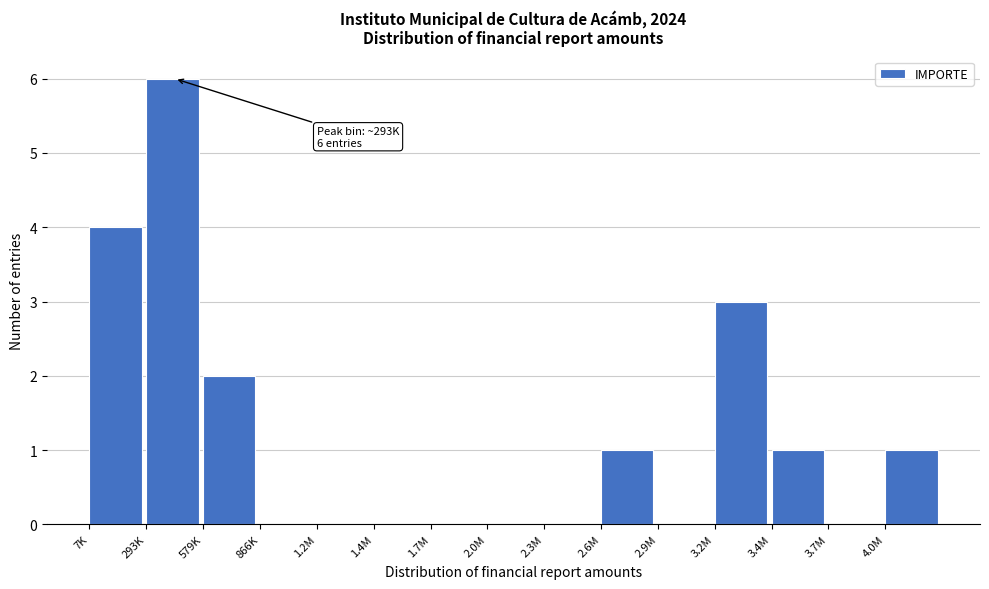

Reading left to right, extract all data points from this chart.

7K=4	293K=6	579K=2	866K=0	1.2M=0	1.4M=0	1.7M=0	2.0M=0	2.3M=0	2.6M=1	2.9M=0	3.2M=3	3.4M=1	3.7M=0	4.0M=1